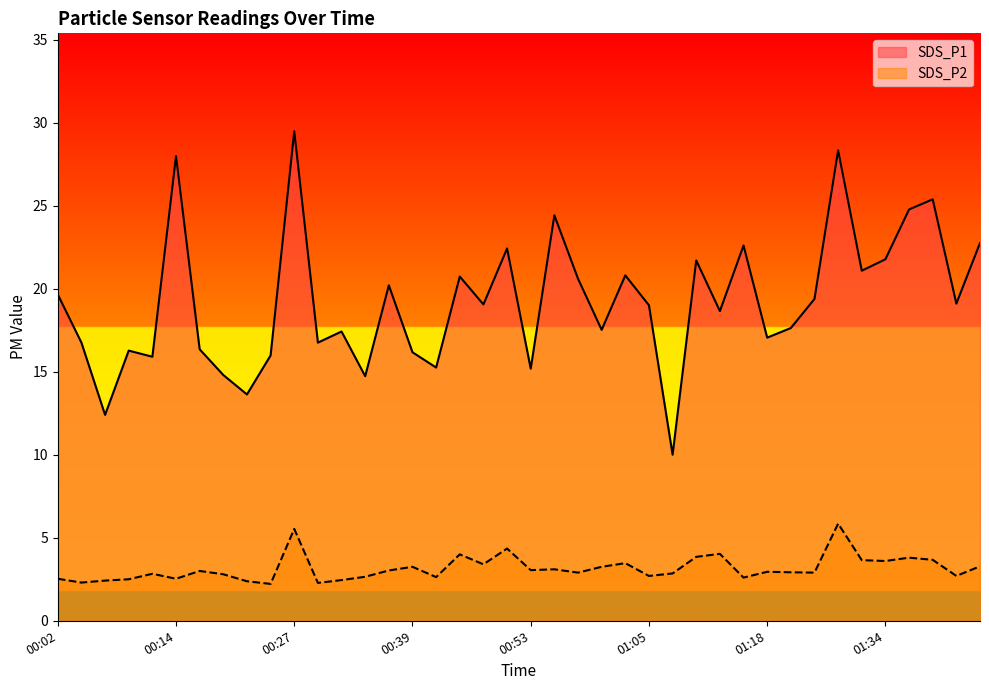

What is the label of the 13th point from the right?

01:11